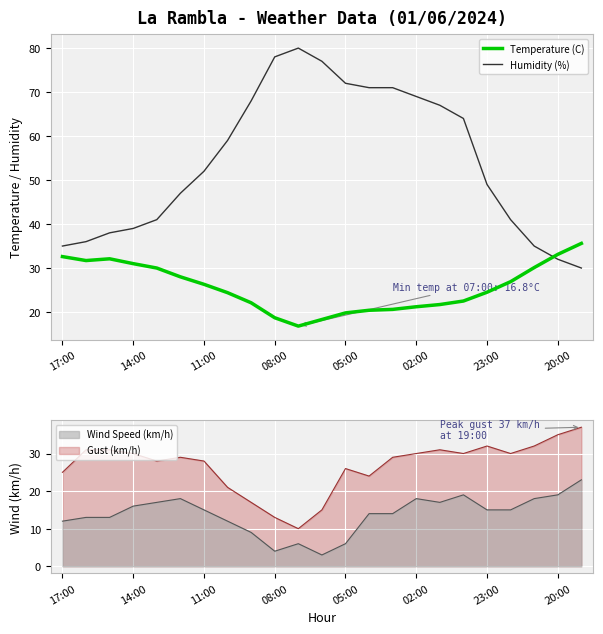

Where does the Temperature (C) series first go above 24?

17:00